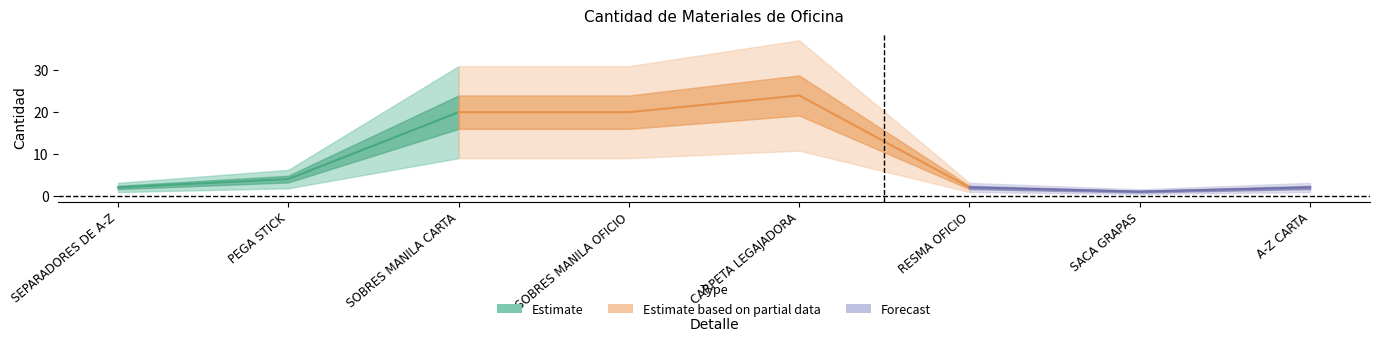

What is the sum of the values at SOBRES MANILA OFICIO and SACA GRAPAS?

21